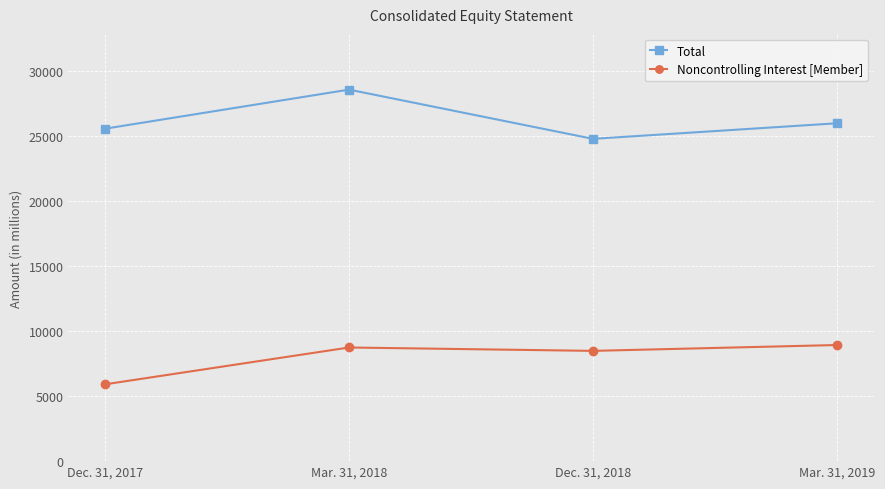

At which category does Noncontrolling Interest [Member] reach its first local peak?

Mar. 31, 2018